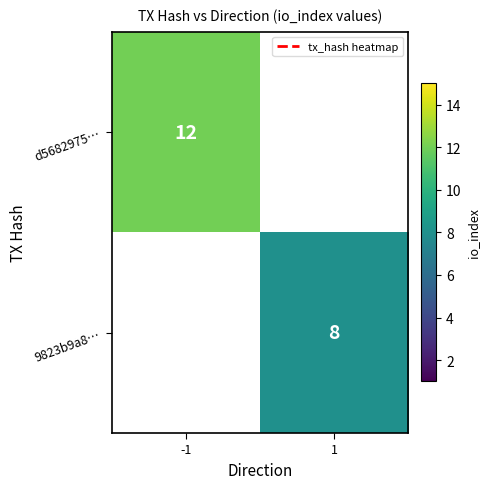

Is it true that 9823b9a8… equals 11 at 1?

False